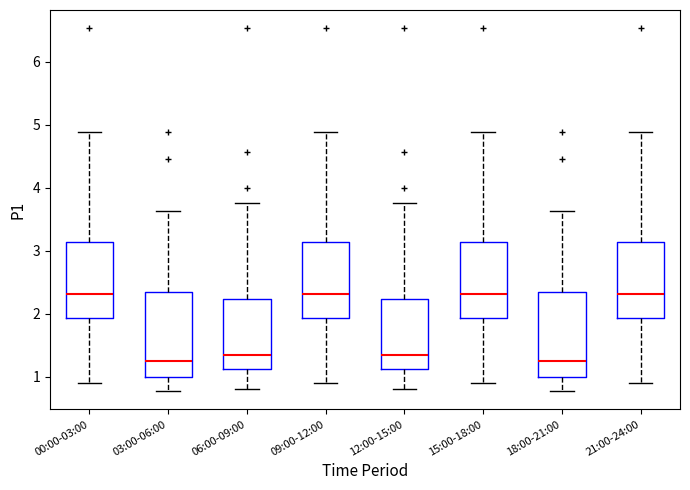

Where does the lower whisker of the box for 18:00-21:00 end on the y-axis? The values are not printed on the chart, so give them approximately, as read against the axis.

0.8